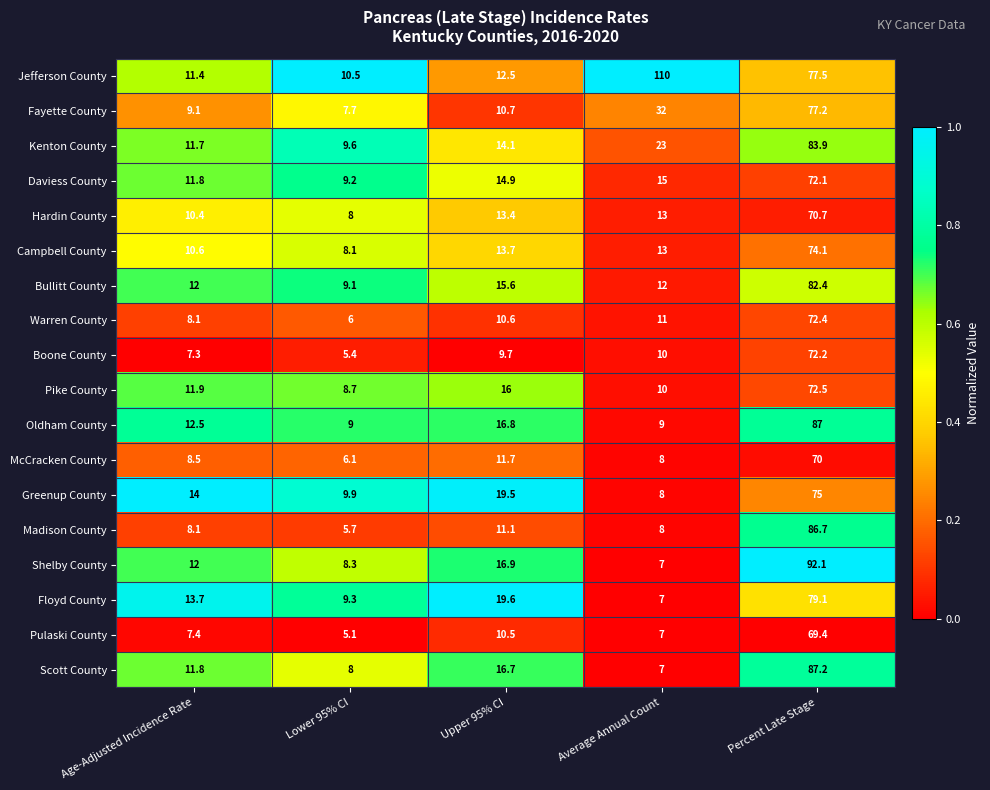

What is the sum of the Oldham County values at Average Annual Count and Percent Late Stage?

96.0